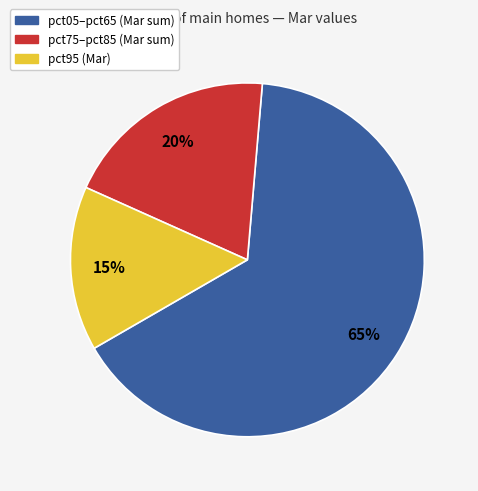

Is there any slice that represents more than half of the pie?

Yes